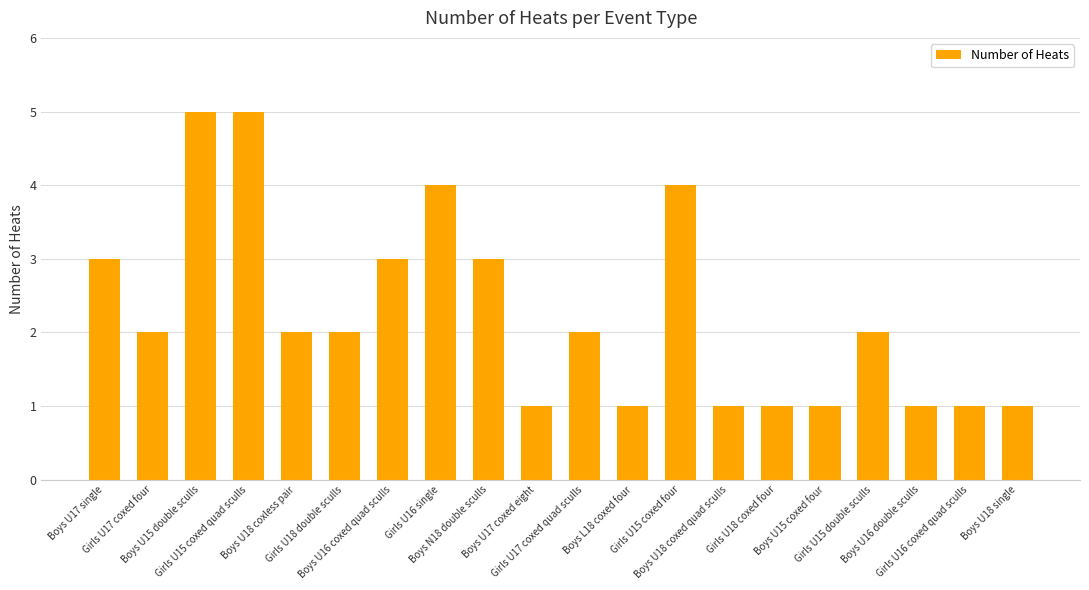

What is the difference between the values at Boys U15 coxed four and Boys U17 single?

2